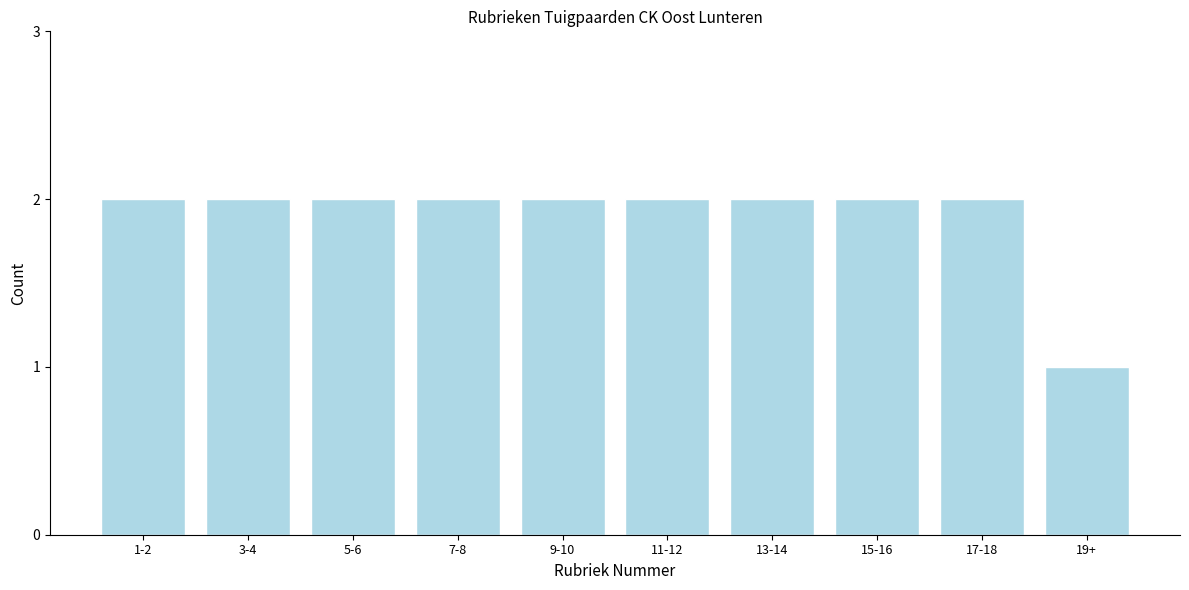

Reading right to left, what are all the values shown in this chart?

1	2	2	2	2	2	2	2	2	2